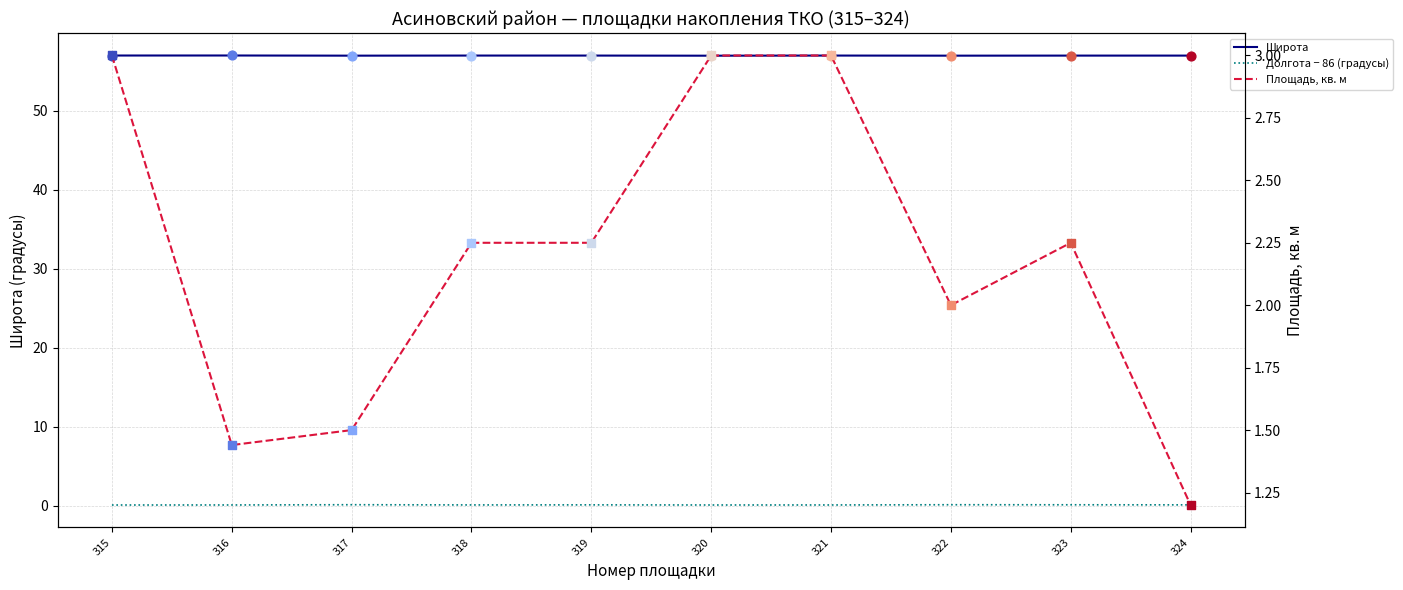

At which category is the sum across all series the highest?

321